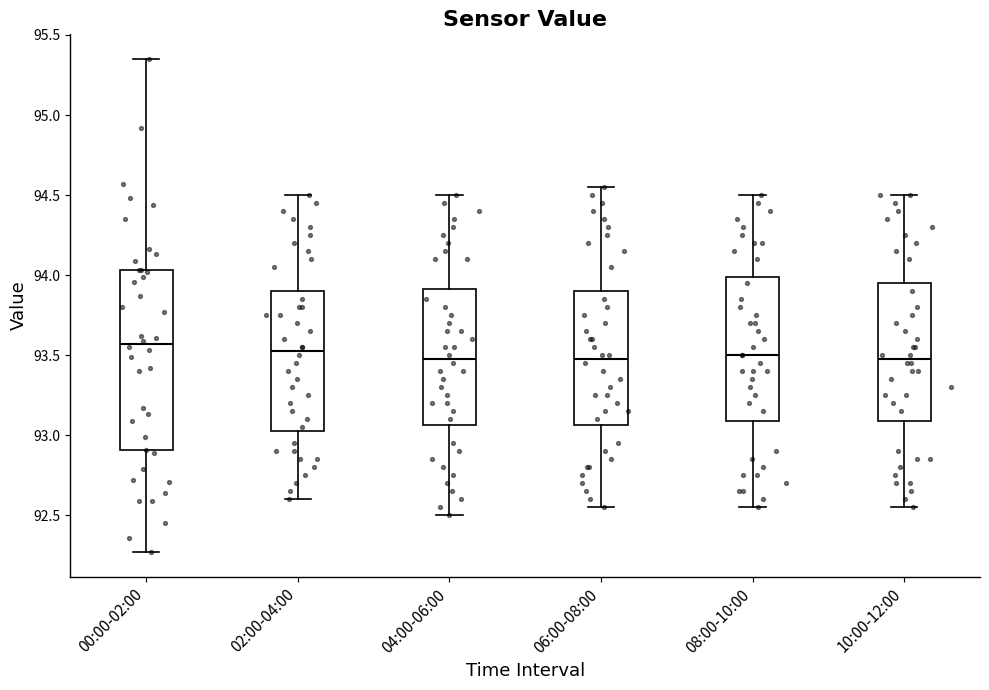

Reading left to right, read every box against the y-axis: the position of its median line, the range the box covers, and the ends of its whiskers. The values are not printed on the chart, so give them approximately, as read against the axis.

00:00-02:00: median 93.55, box 92.90 to 94.05, whiskers 92.25 to 95.35
02:00-04:00: median 93.55, box 93.05 to 93.90, whiskers 92.60 to 94.50
04:00-06:00: median 93.50, box 93.05 to 93.90, whiskers 92.50 to 94.50
06:00-08:00: median 93.50, box 93.05 to 93.90, whiskers 92.55 to 94.55
08:00-10:00: median 93.50, box 93.10 to 94.00, whiskers 92.55 to 94.50
10:00-12:00: median 93.50, box 93.10 to 93.95, whiskers 92.55 to 94.50